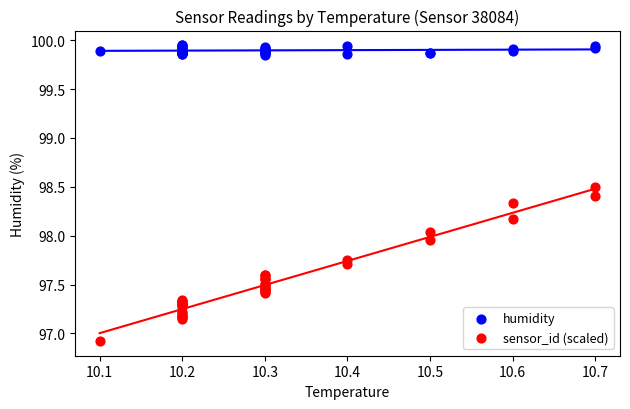

Which series has the widest spread of Y values?

sensor_id (scaled)